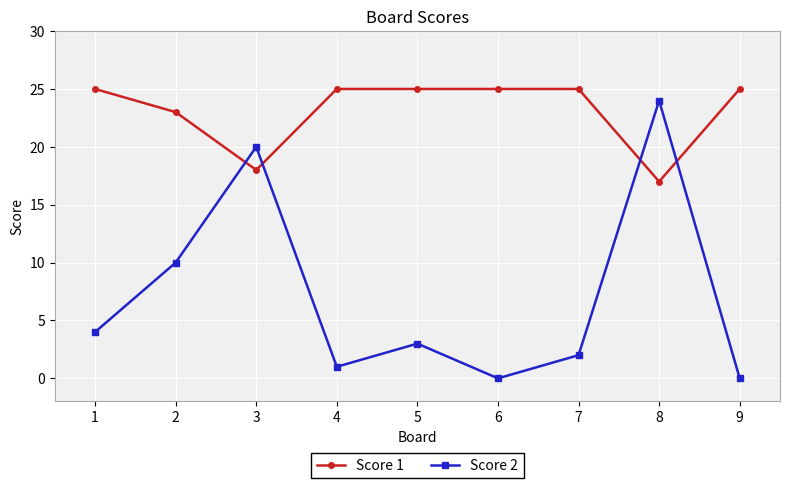

True or false: Score 2 and Score 1 intersect in this chart.

True